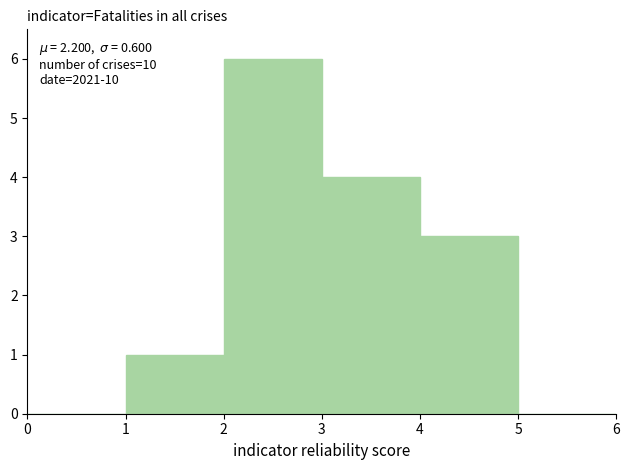

Which range on the x-axis has the tallest bar?

2 to 3